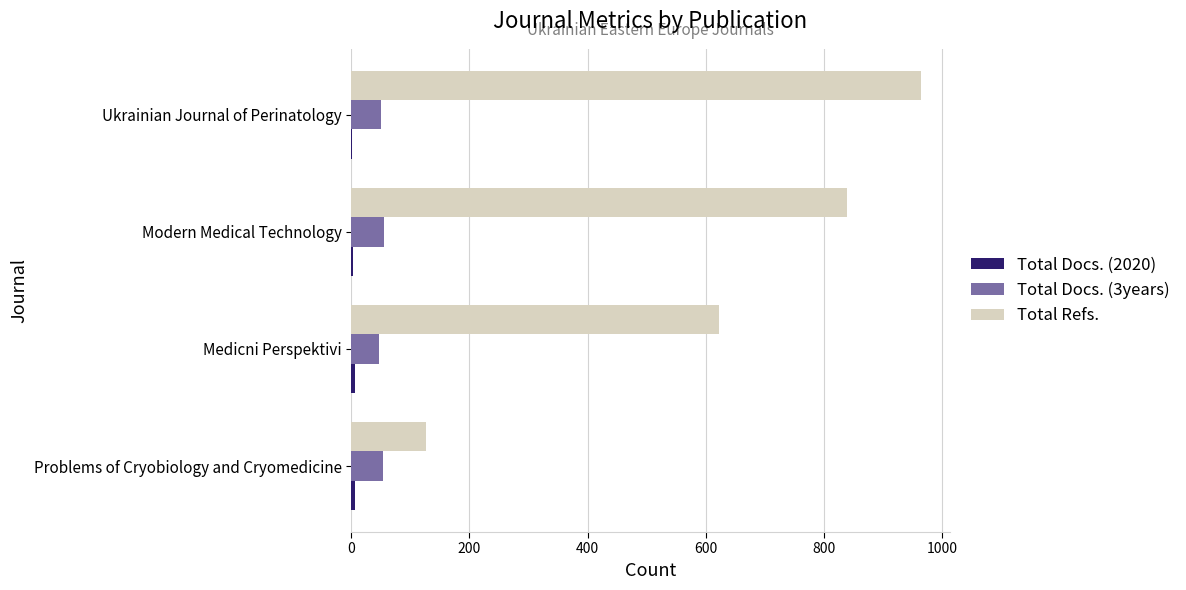

What is the average value of the Total Docs. (3years) series?

52